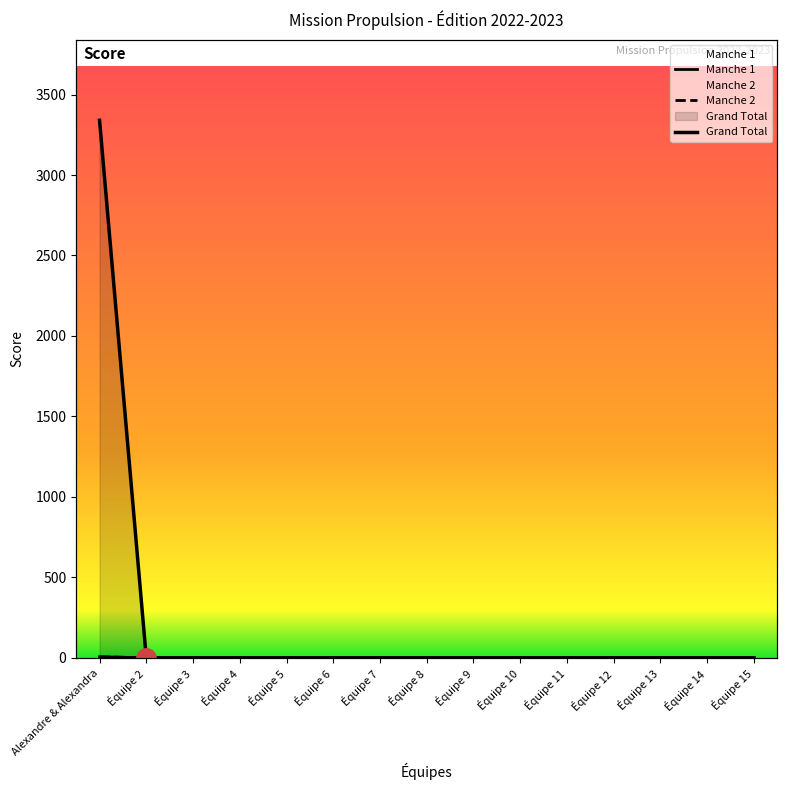

Is the value of Manche 2 at Équipe 5 greater than the value of Manche 1 at Équipe 9?

No